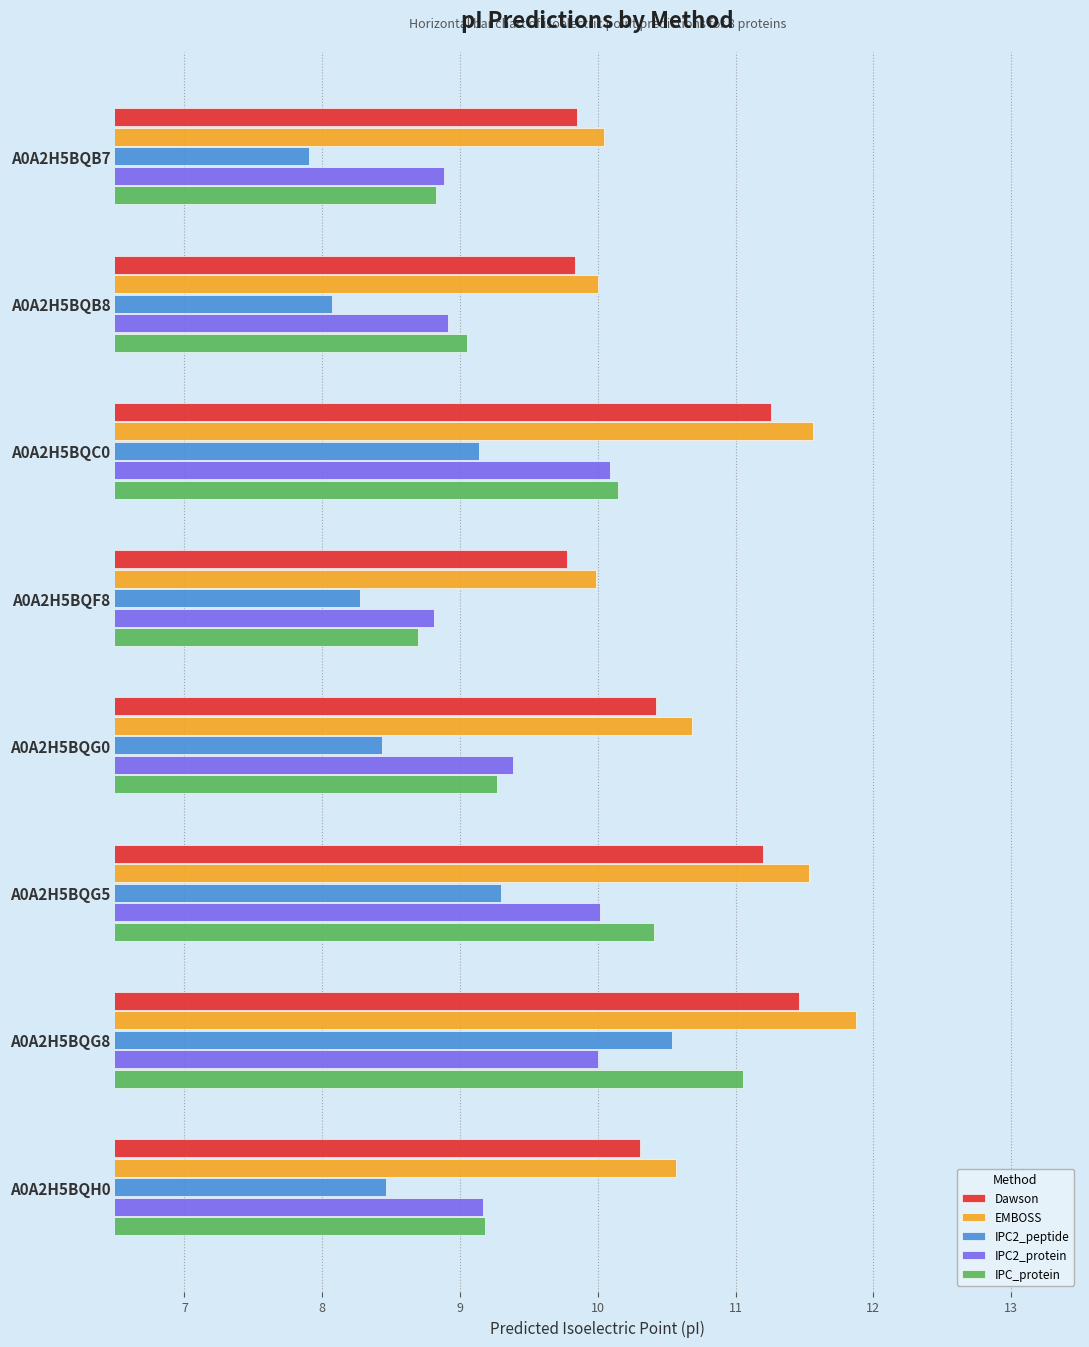

What is the smallest value displayed?

7.9